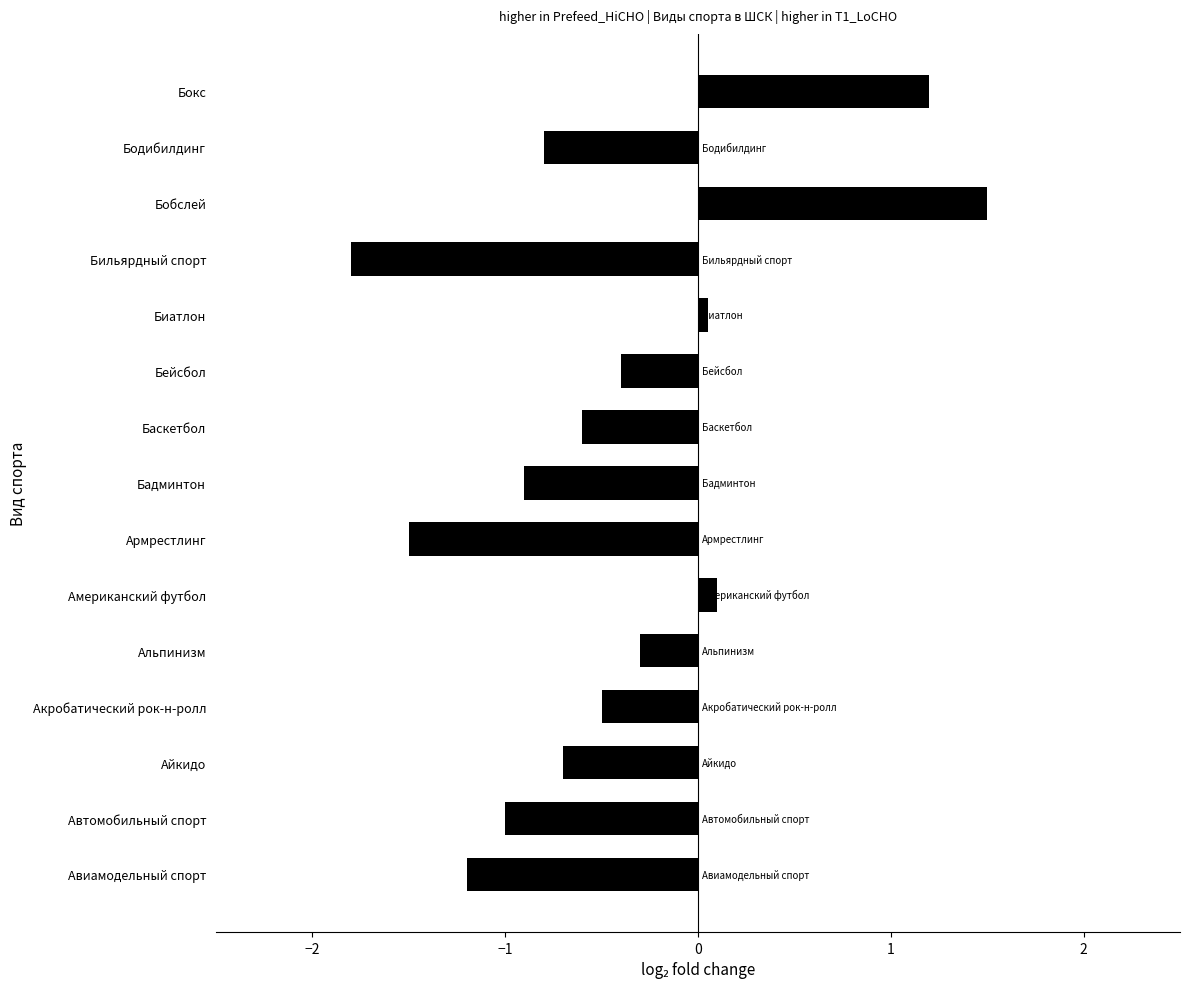

How many positive values does the higher in T1_LoCHO series have?

4